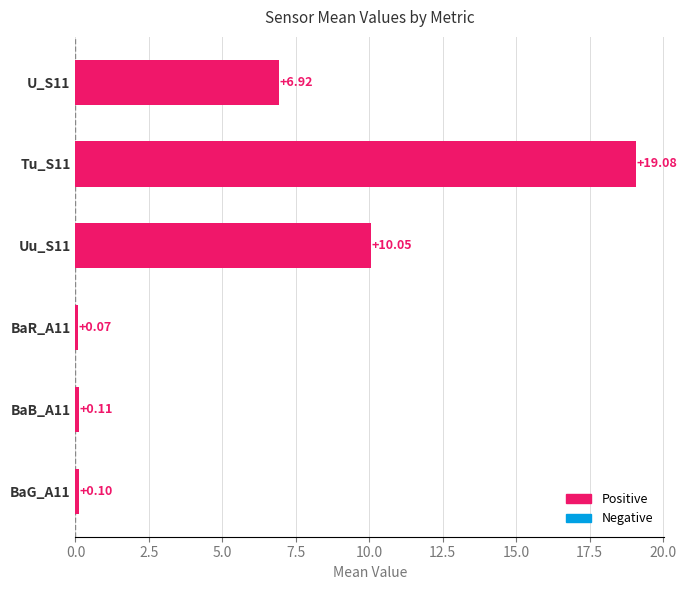

Count the number of categories in the chart.

6